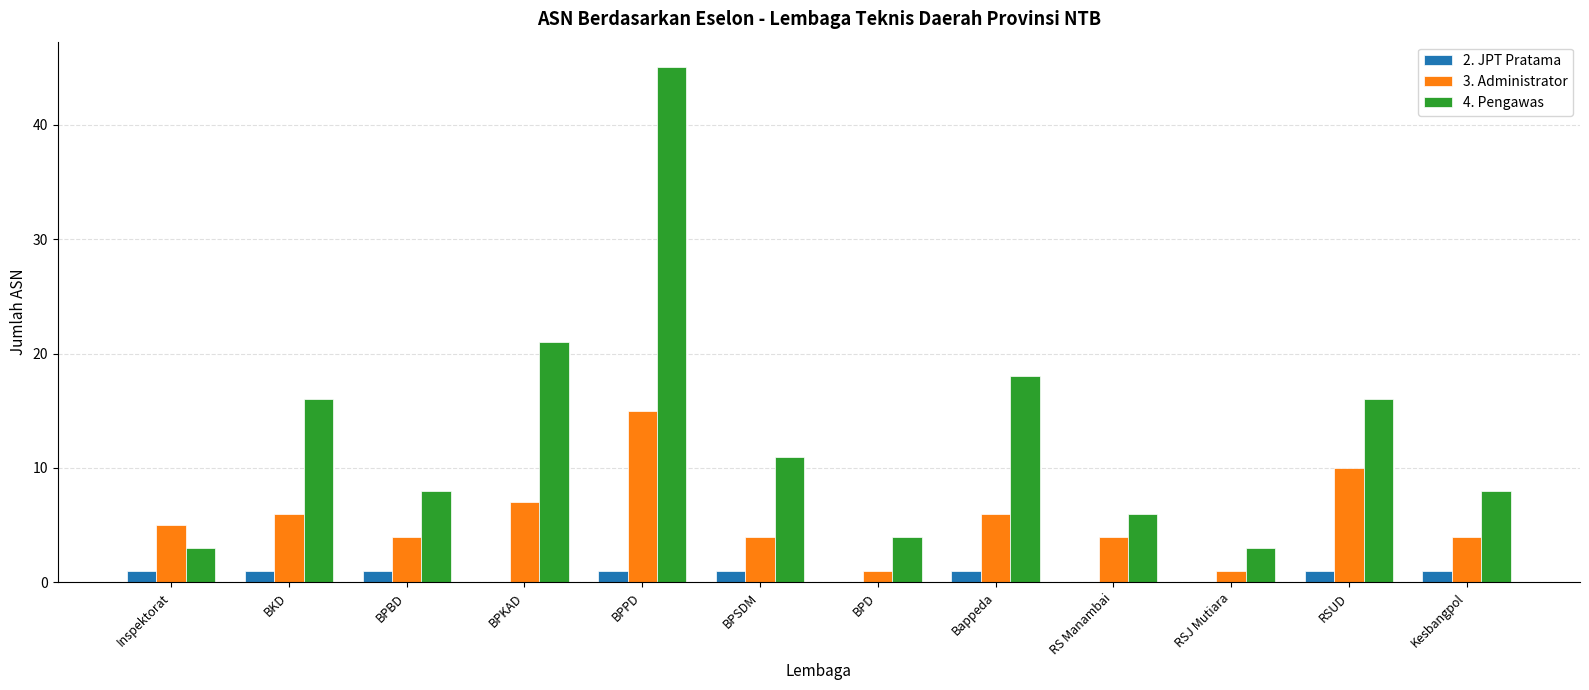

What is the highest value of the 2. JPT Pratama series?

1